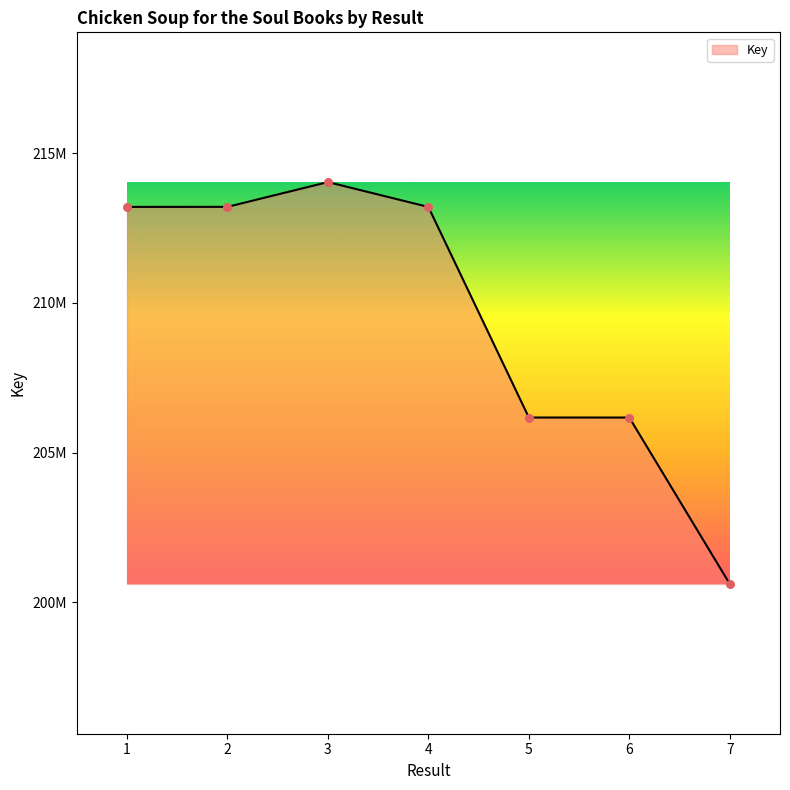

Approximately how many times larger is the value at 7 compared to 1?

0.9